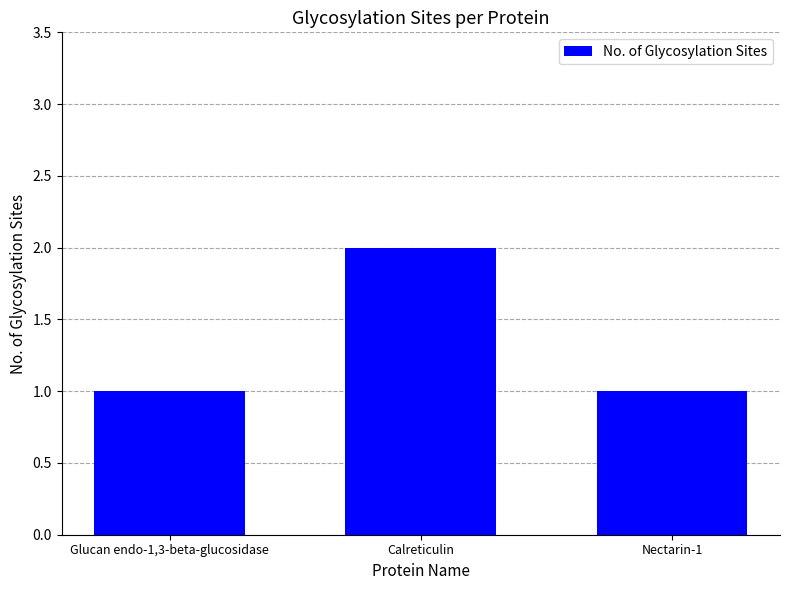

How many bars are there in total?

3